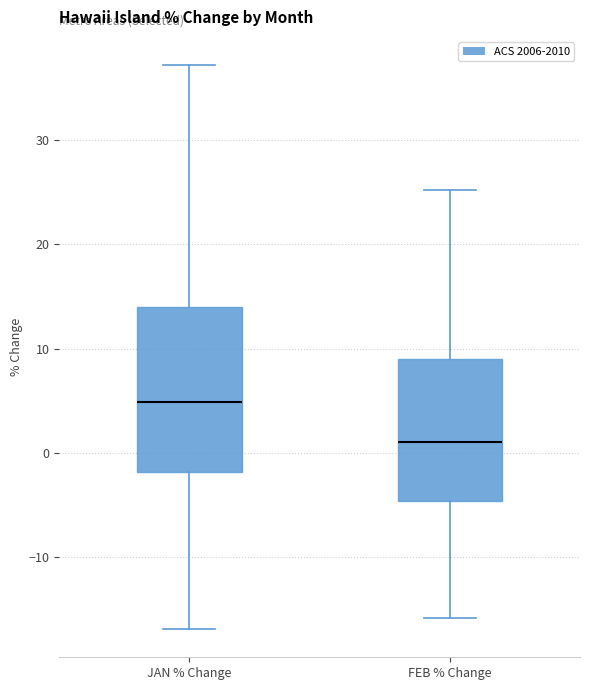

Which box's median line is the highest?

JAN % Change